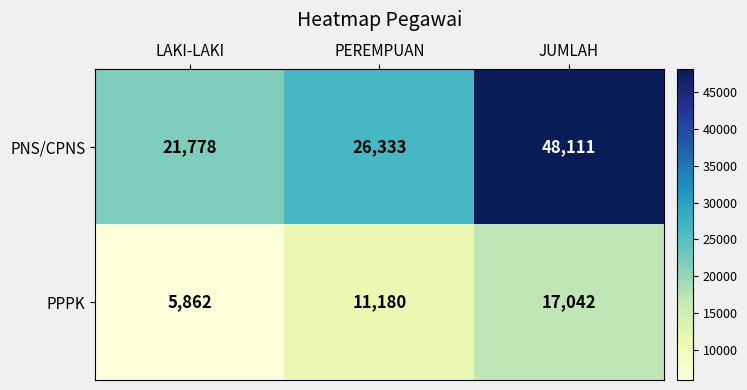

True or false: PNS/CPNS has a value of 21778 at LAKI-LAKI.

True